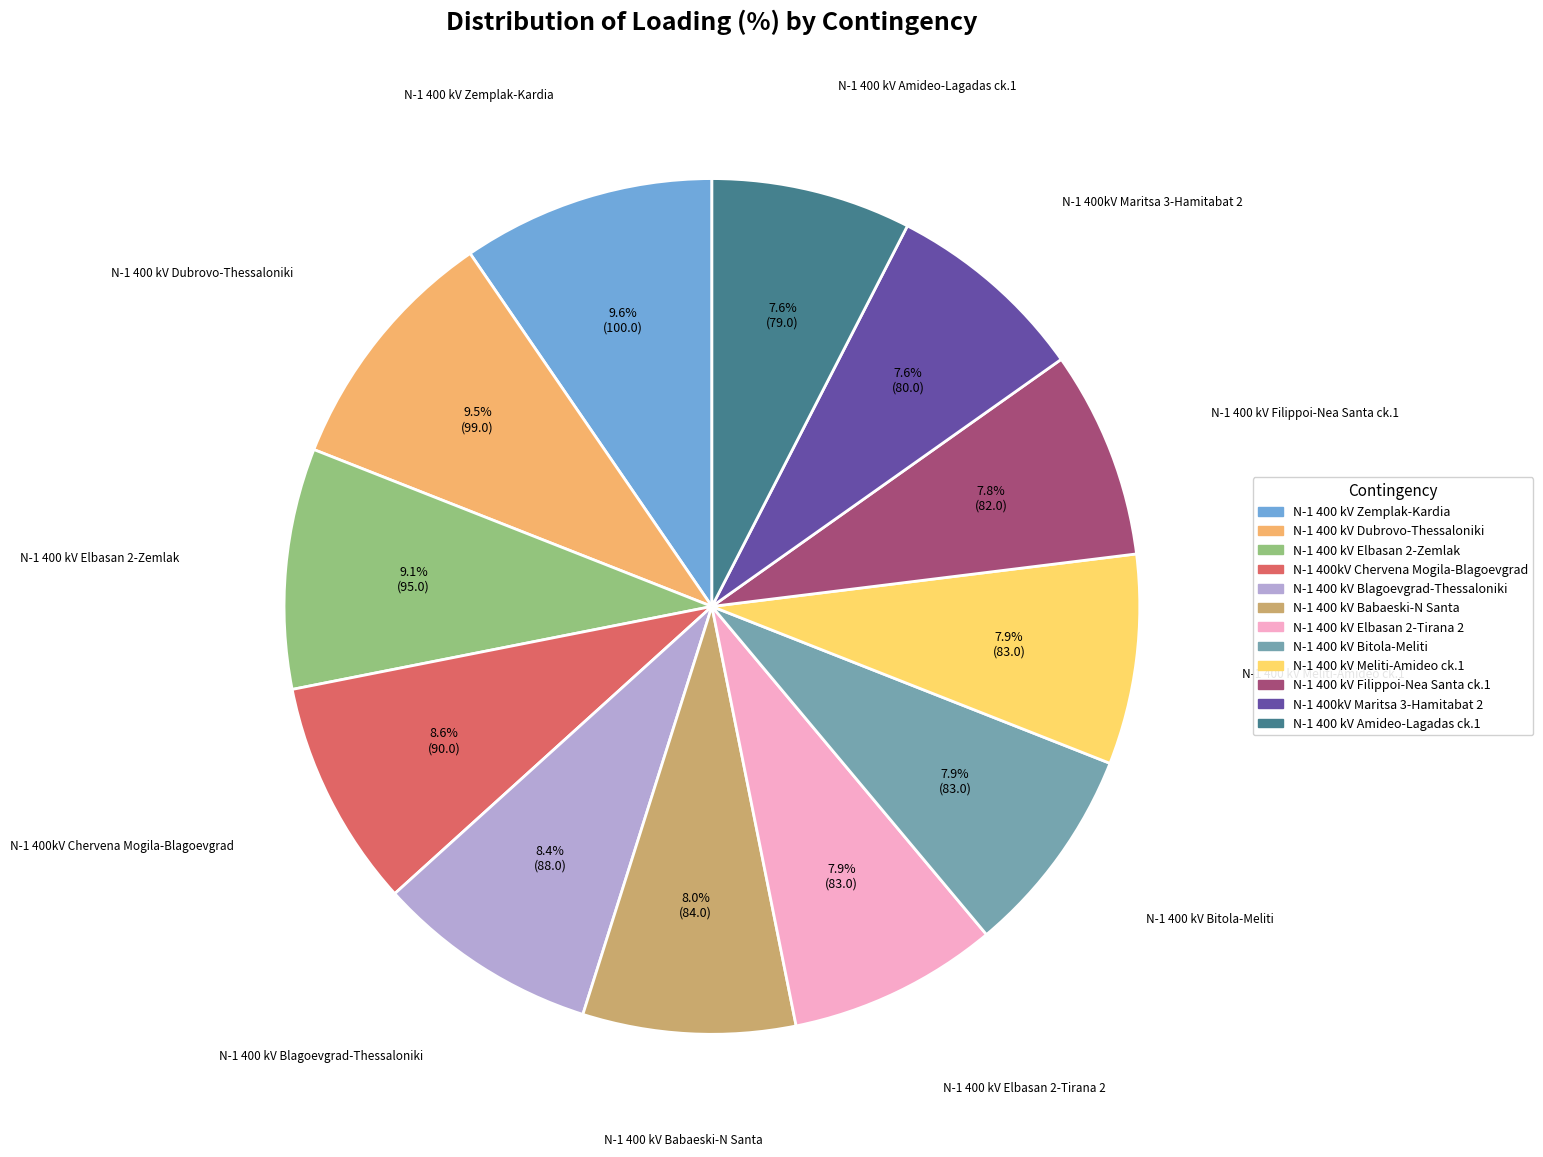

What percentage is the N-1 400 kV Bitola-Meliti slice, to the nearest percent?

8%